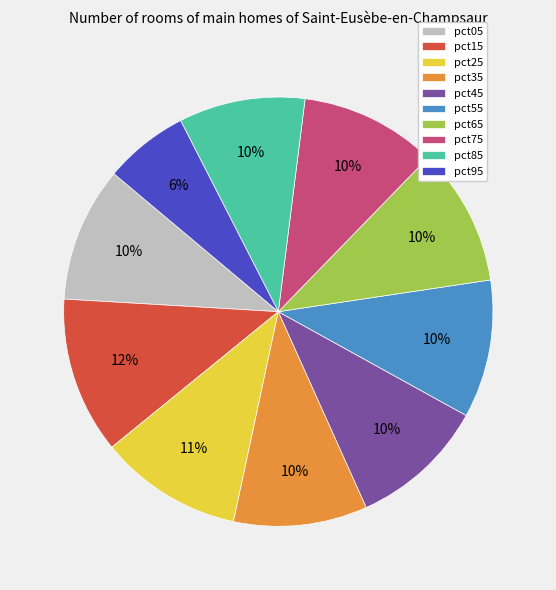

Is pct95 the majority of the pie?

No